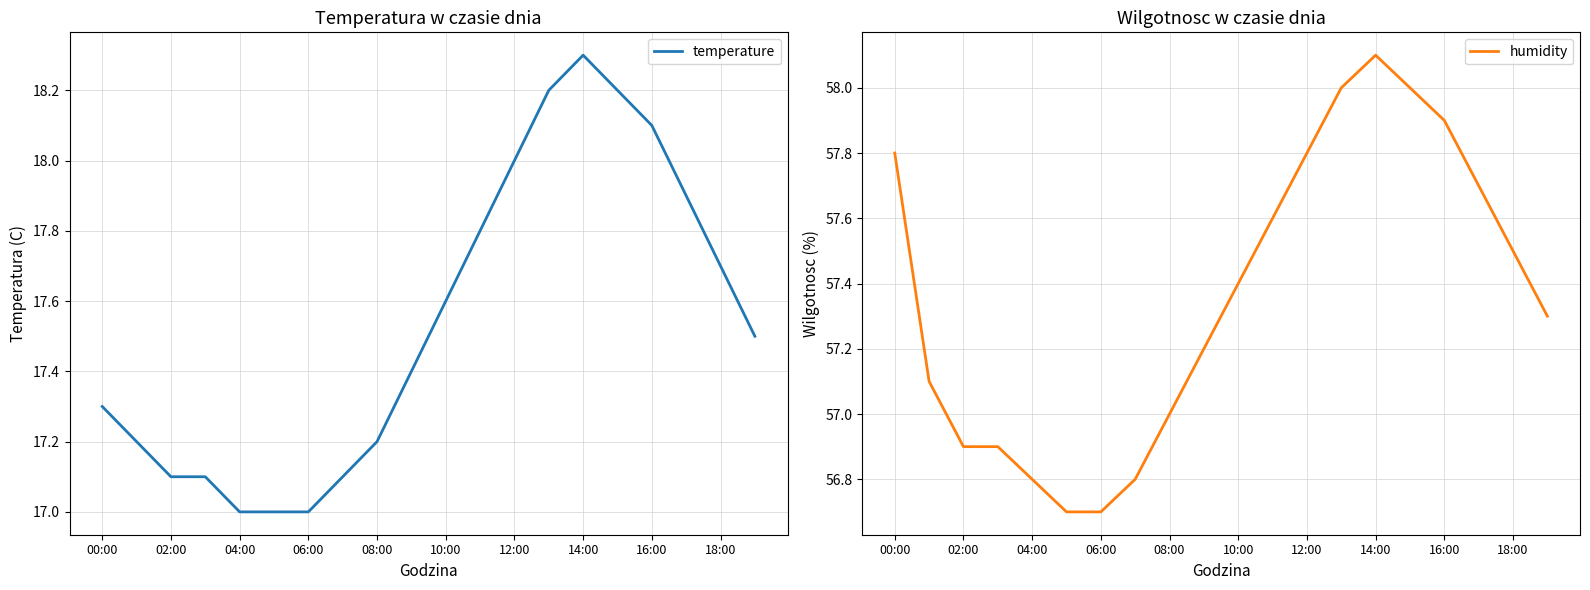

True or false: temperature and humidity intersect in this chart.

False